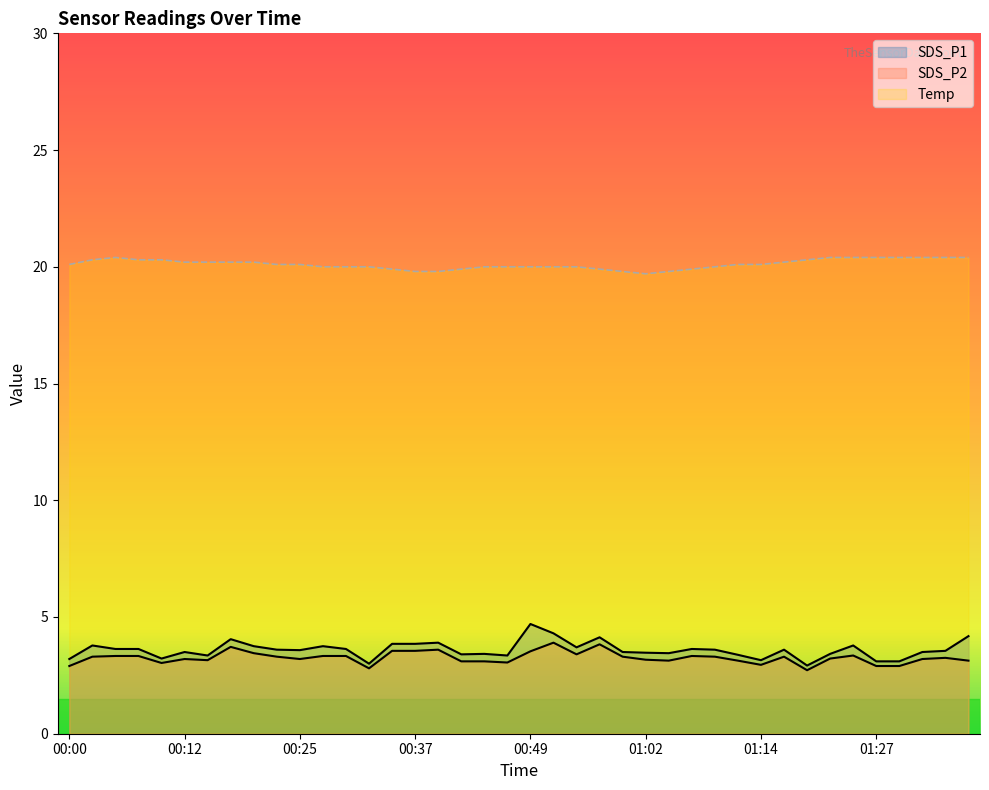

Which series has the largest total across all categories?

Temp